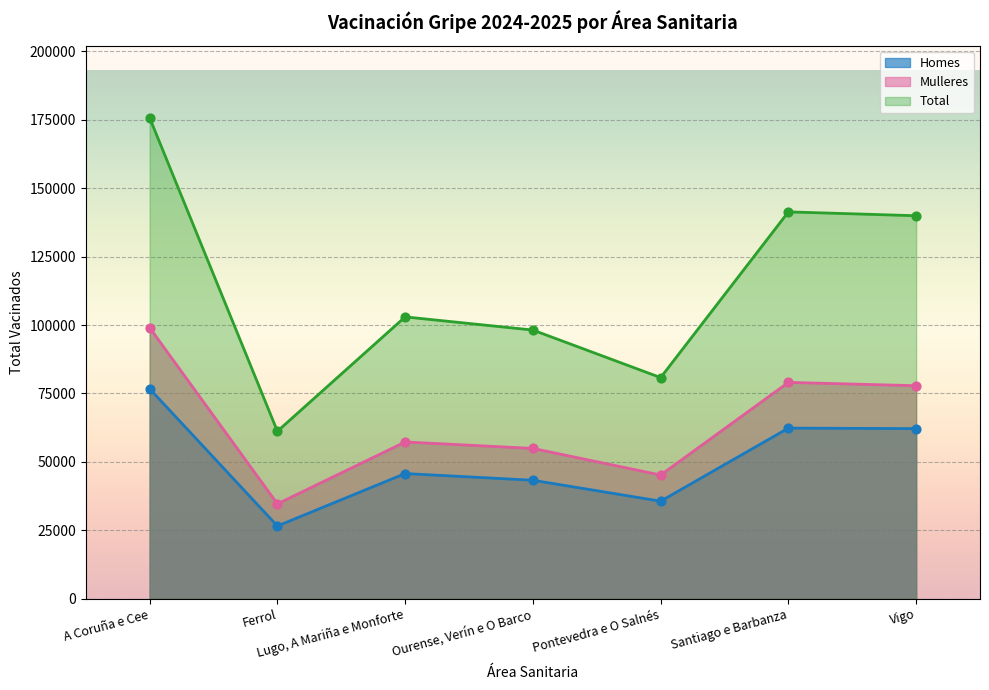

At how many categories does at least one series exceed 109298?

3